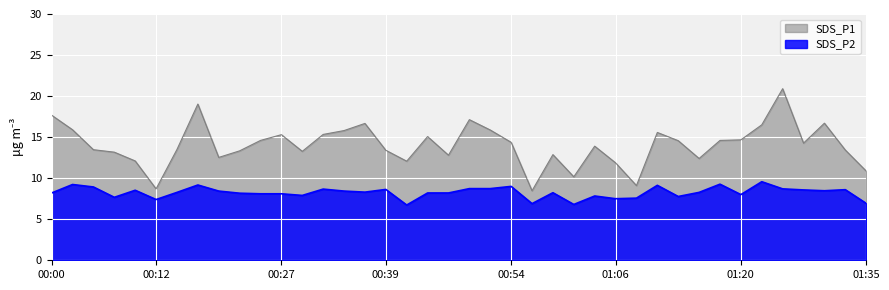

Which series has the widest spread of values?

SDS_P1